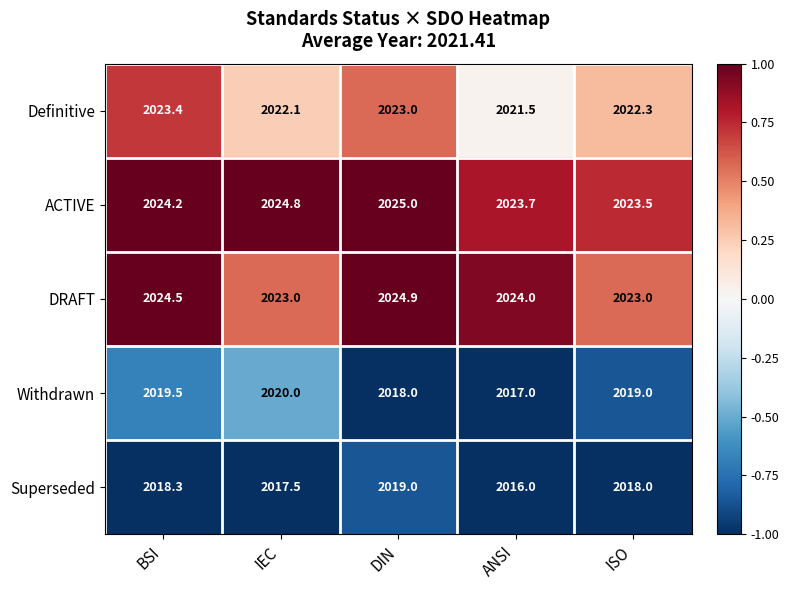

What is the sum of the Withdrawn values at ISO and BSI?

4038.5